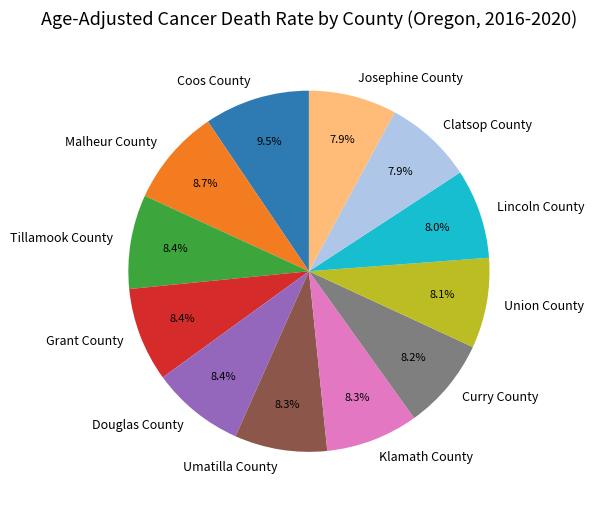

What percentage is the Clatsop County slice, to the nearest percent?

8%